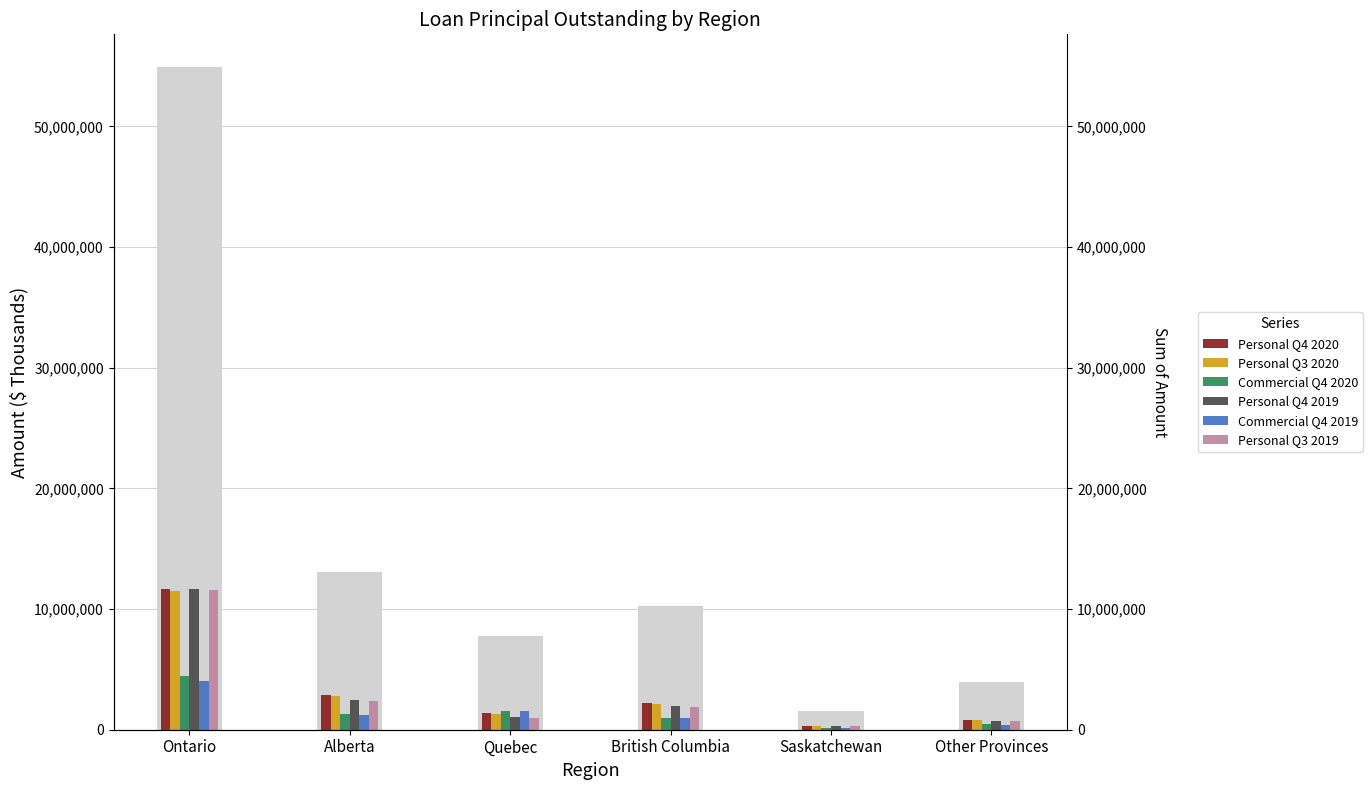

Which series changed the most between Quebec and Other Provinces?

Commercial Q4 2019